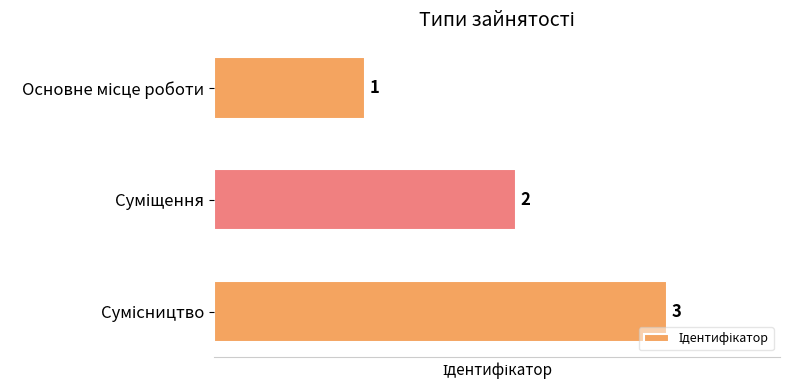

Count the values in the range 1 to 3.

3